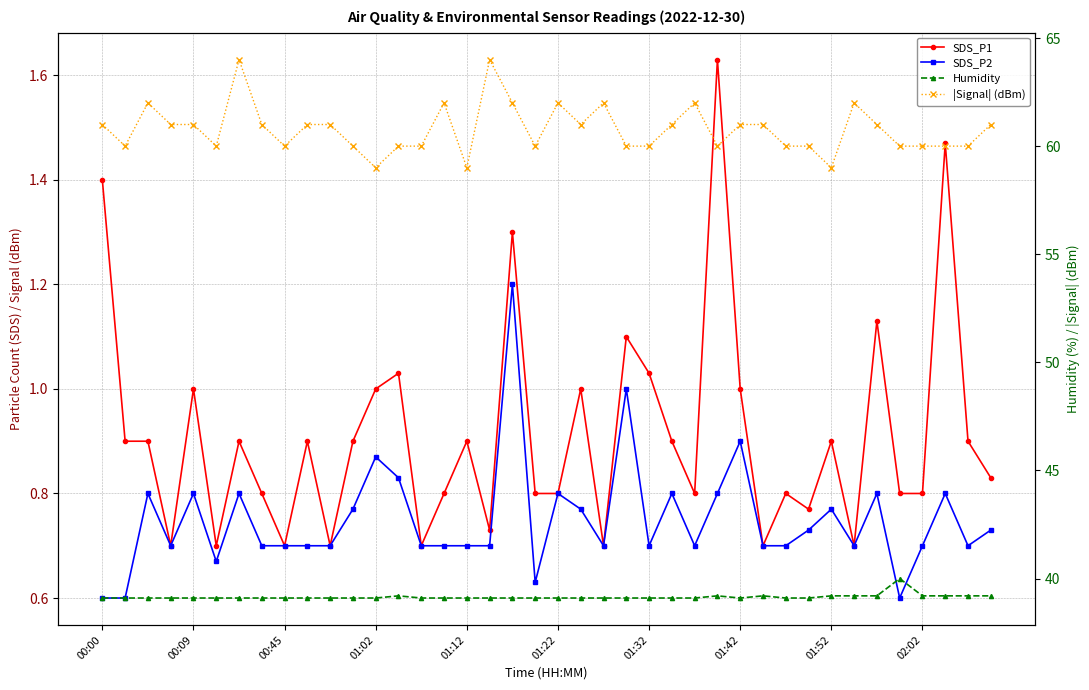

At how many categories does at least one series exceed 46?

40